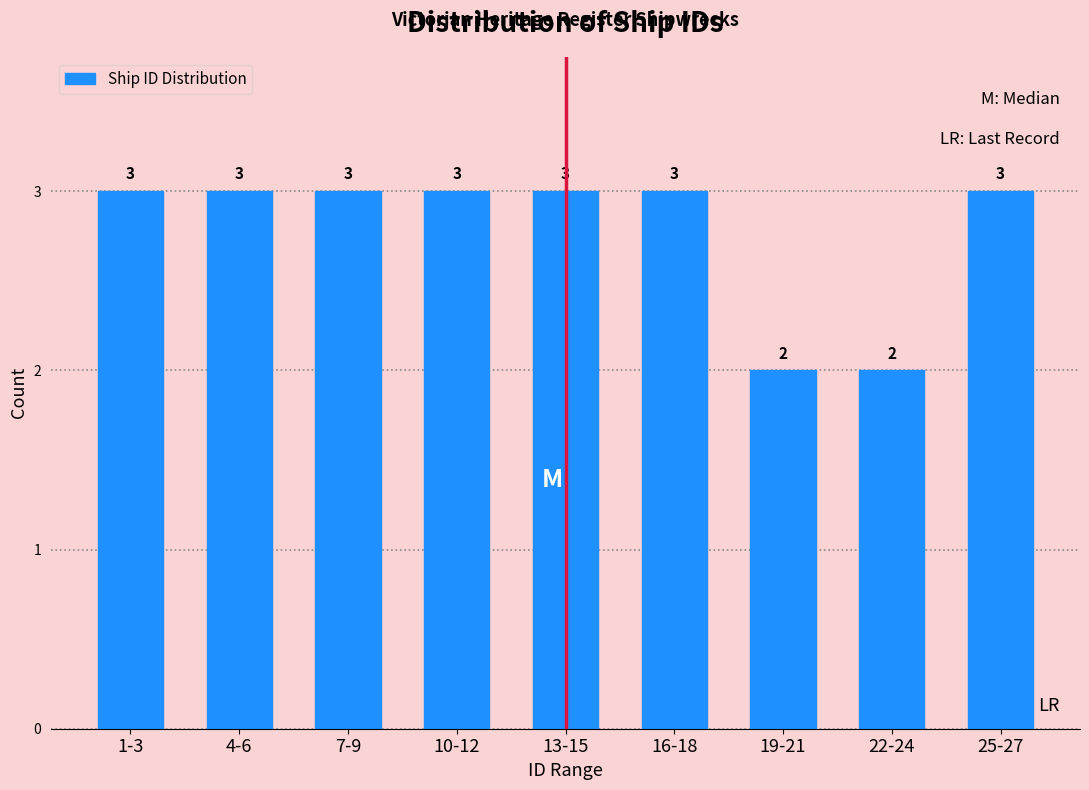

Reading right to left, extract all data points from this chart.

3	2	2	3	3	3	3	3	3